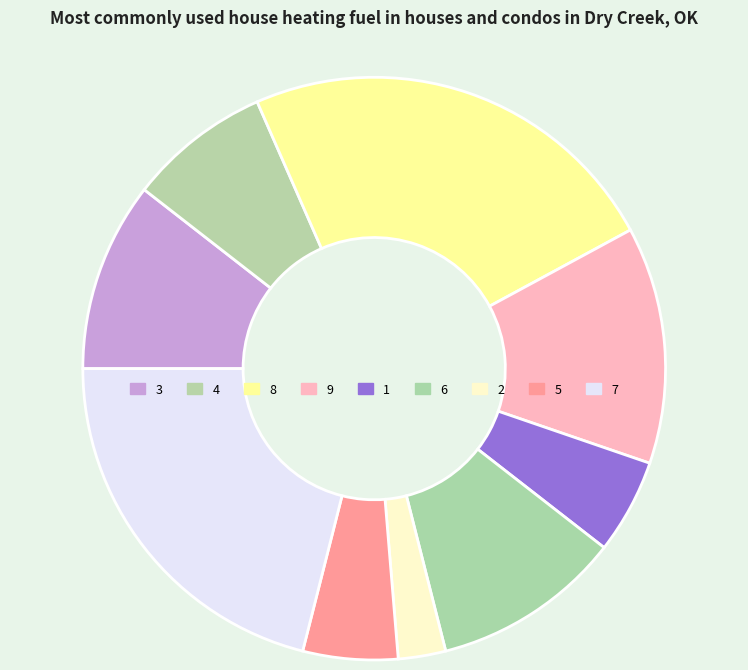

Which category has the biggest portion of the pie?

8